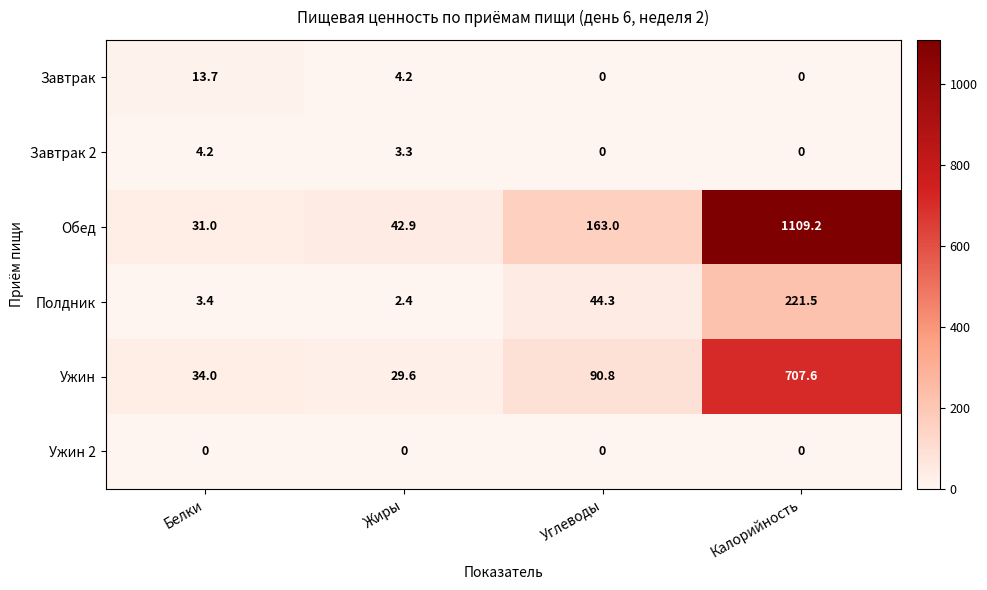

What is the spread (max minus min) of values at Жиры?

42.9